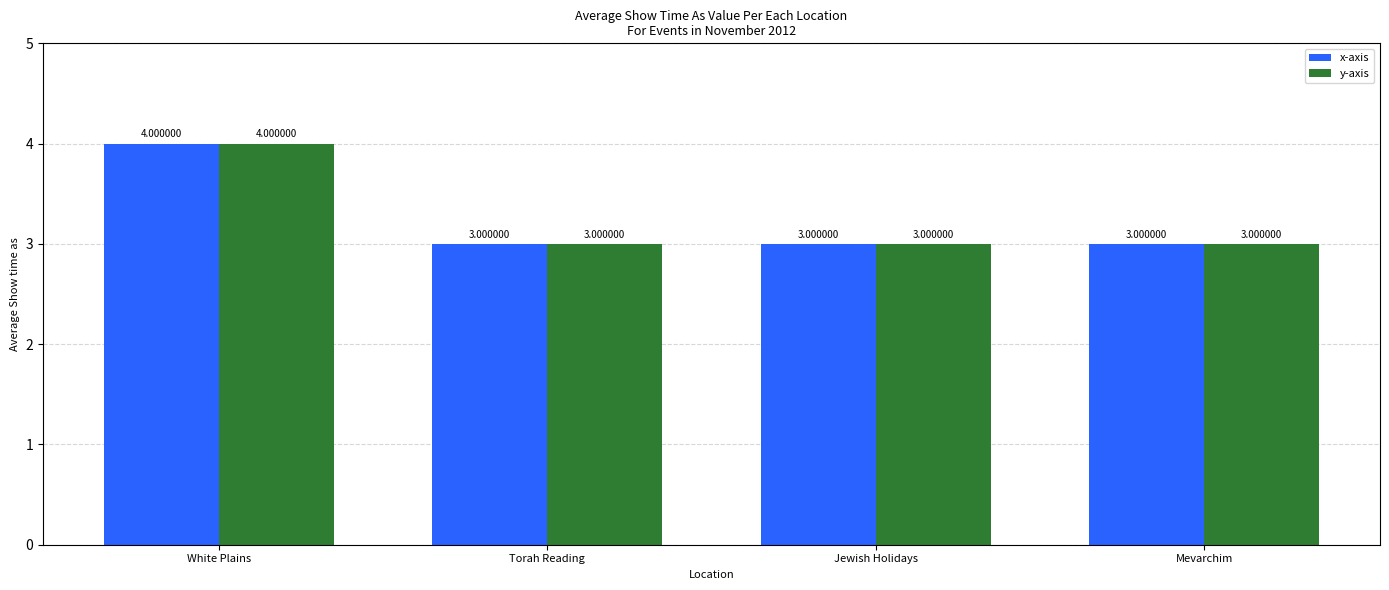

Read the x-axis value at Mevarchim.

3